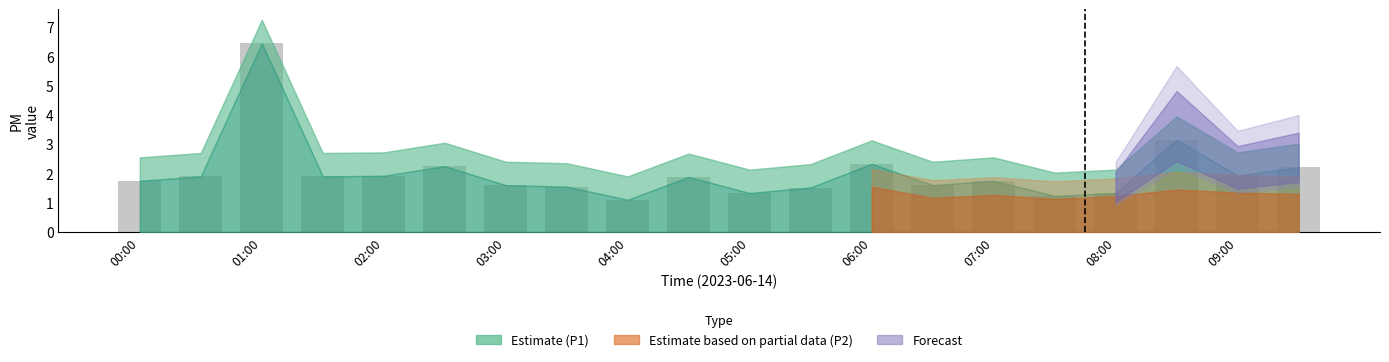

What is the sum of all values?

40.7